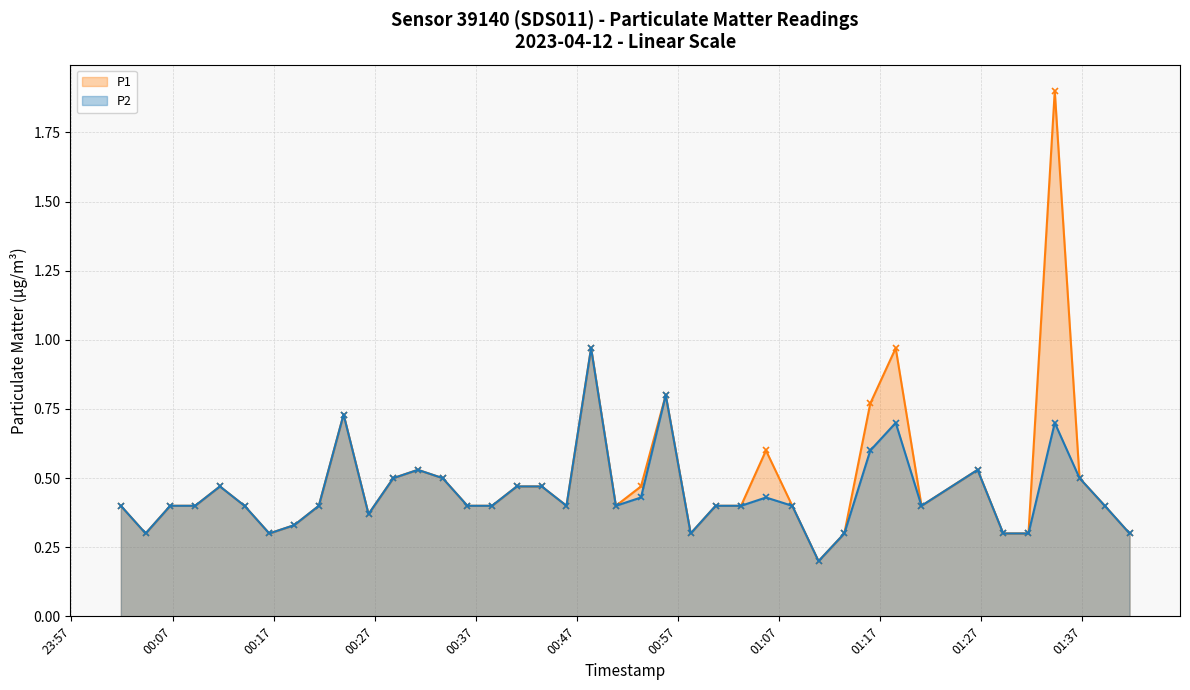

How many data points does each series have?

40